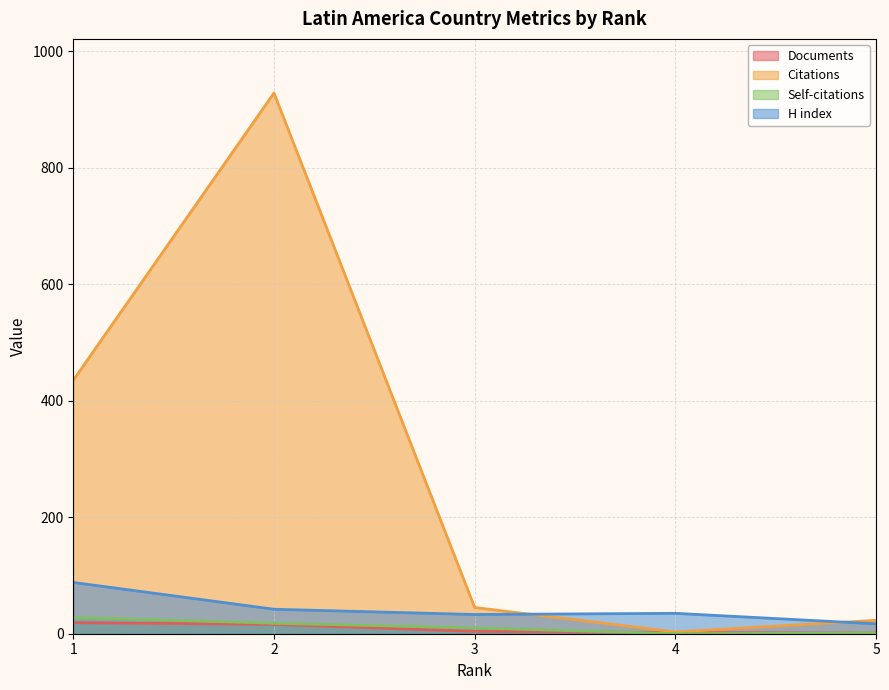

At which category does the chart reach its minimum across all series?

4